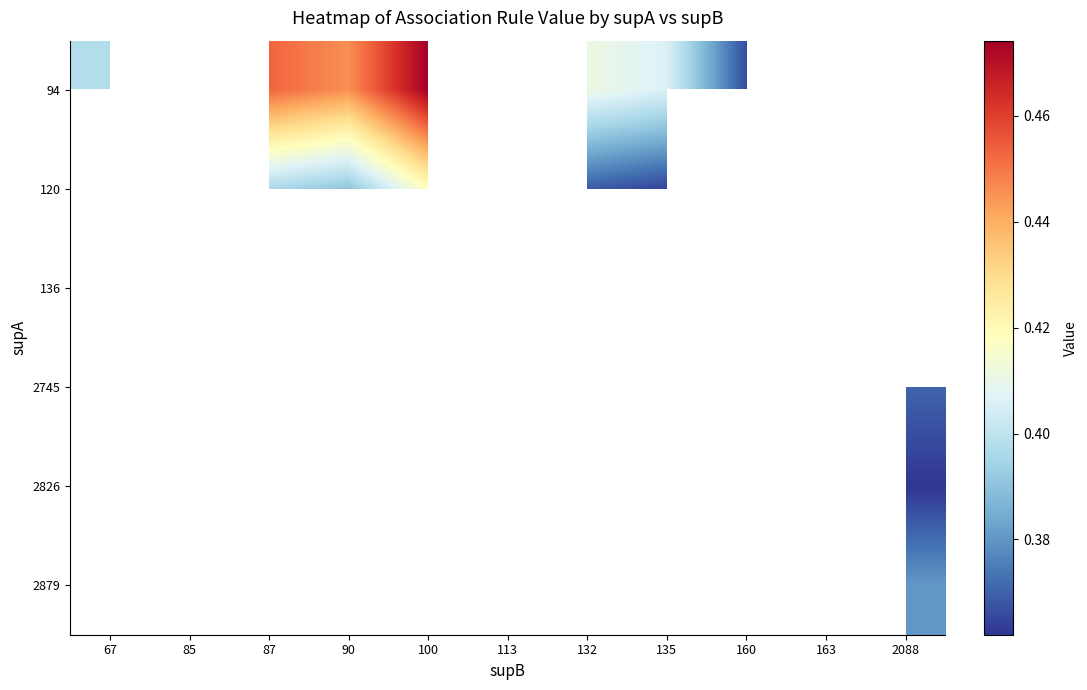

At how many categories does at least one series exceed 0?

11